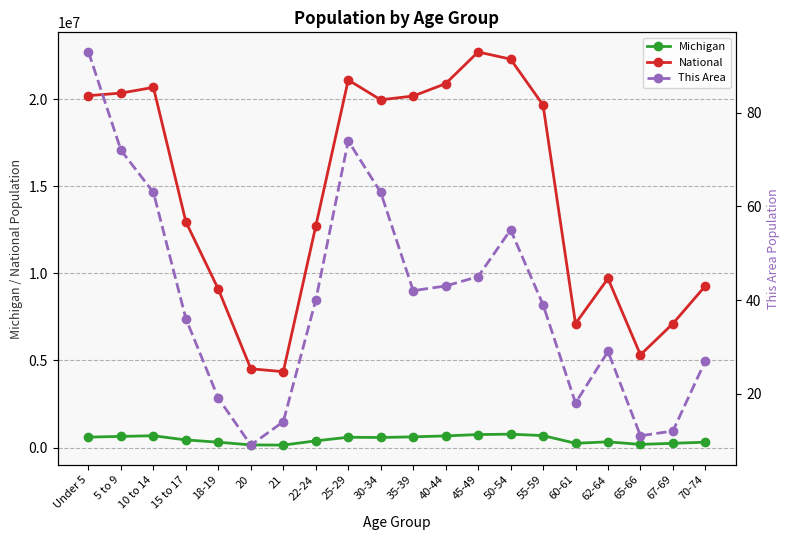

What is the sum of the Michigan values at 50-54 and 62-64?

1091196